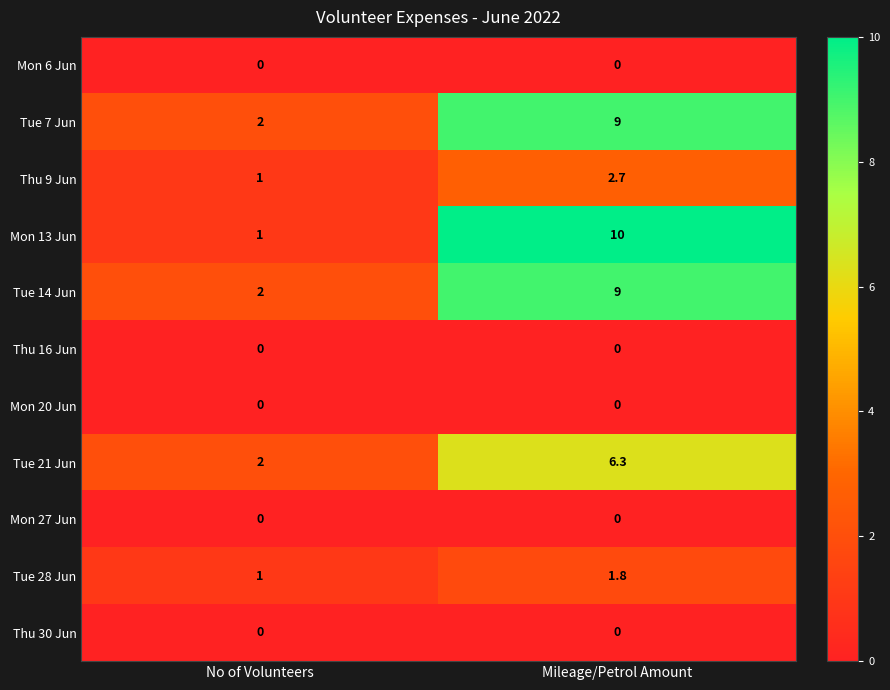

Reading left to right, list all the values displayed in this chart.

Mon 6 Jun: 0.0	0.0
Tue 7 Jun: 2.0	9.0
Thu 9 Jun: 1.0	2.7
Mon 13 Jun: 1.0	10.0
Tue 14 Jun: 2.0	9.0
Thu 16 Jun: 0.0	0.0
Mon 20 Jun: 0.0	0.0
Tue 21 Jun: 2.0	6.3
Mon 27 Jun: 0.0	0.0
Tue 28 Jun: 1.0	1.8
Thu 30 Jun: 0.0	0.0